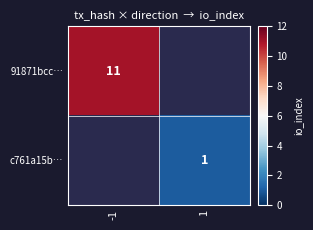

Is it true that 91871bcc… equals 18 at -1?

False